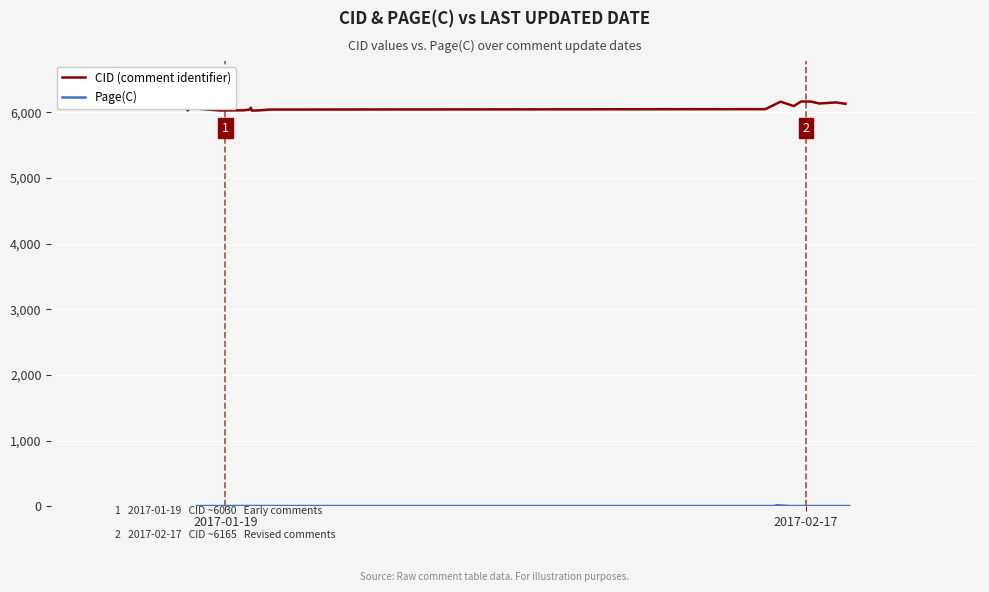

What are all the series names shown in the legend?

CID (comment identifier), Page(C)